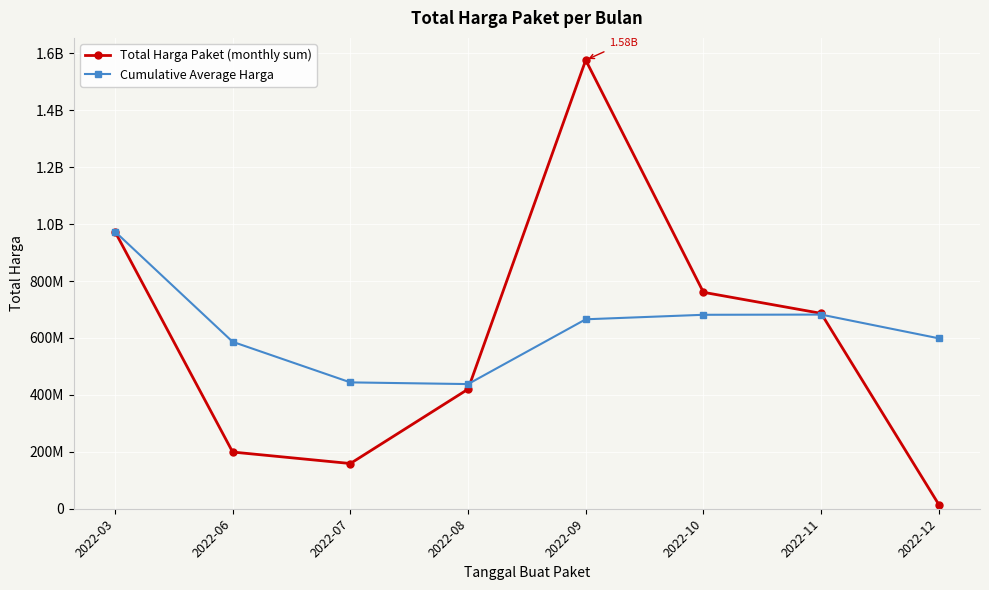

Where do Cumulative Average Harga and Total Harga Paket (monthly sum) first cross each other?

2022-08 and 2022-09